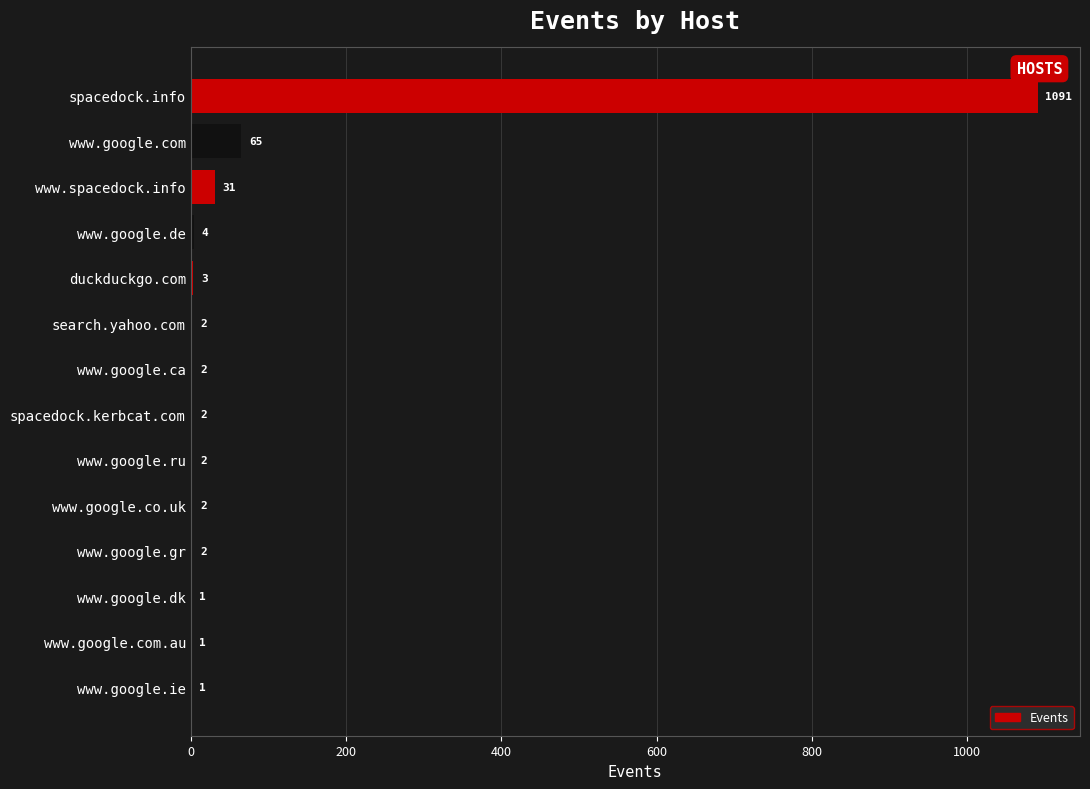

What is the greatest value displayed?

1091